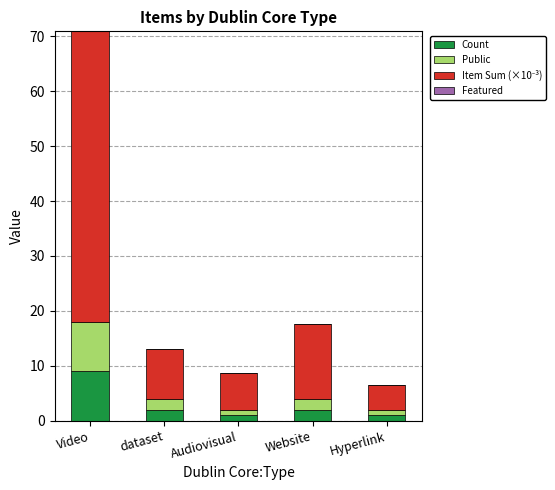

Is it true that Count equals 11.7 at Video?

False